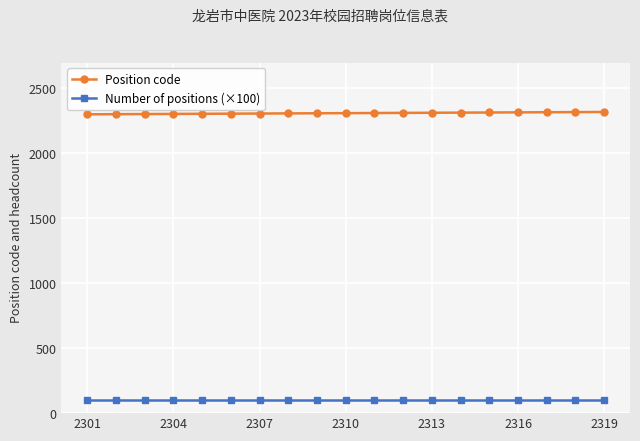

True or false: Number of positions (×100) and Position code intersect in this chart.

False